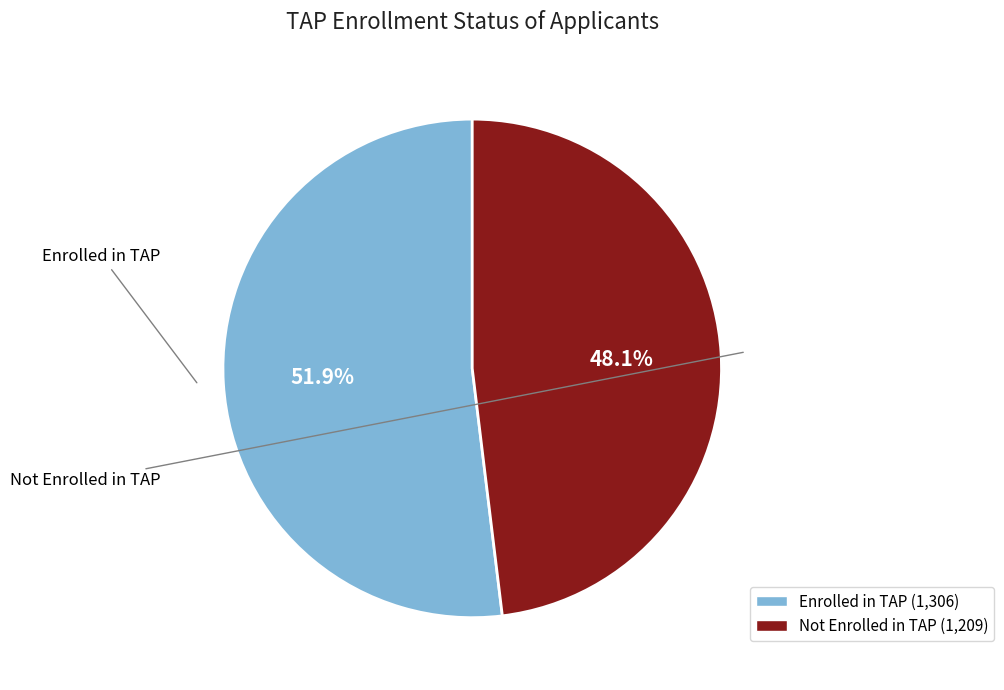

How many segments does this pie chart have?

2